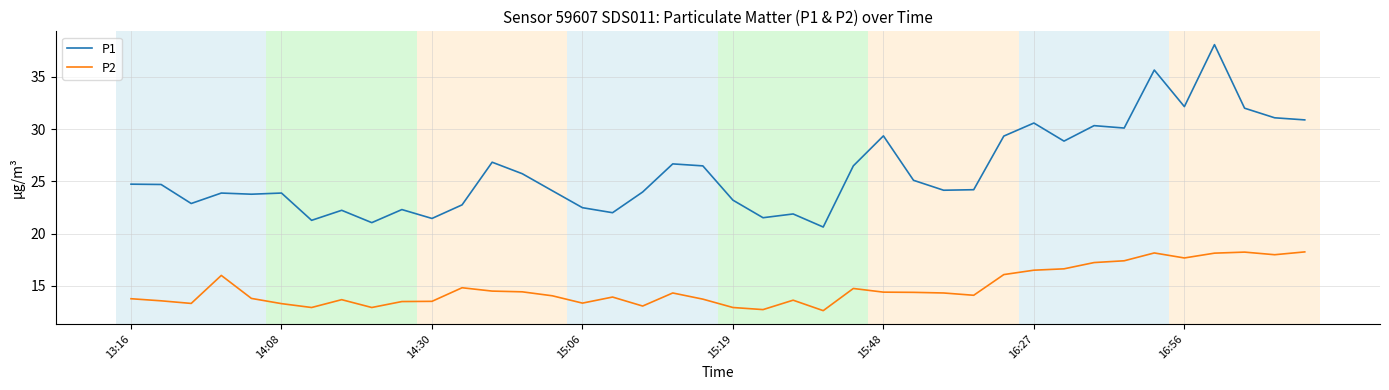

True or false: P2 and P1 cross at least once.

False